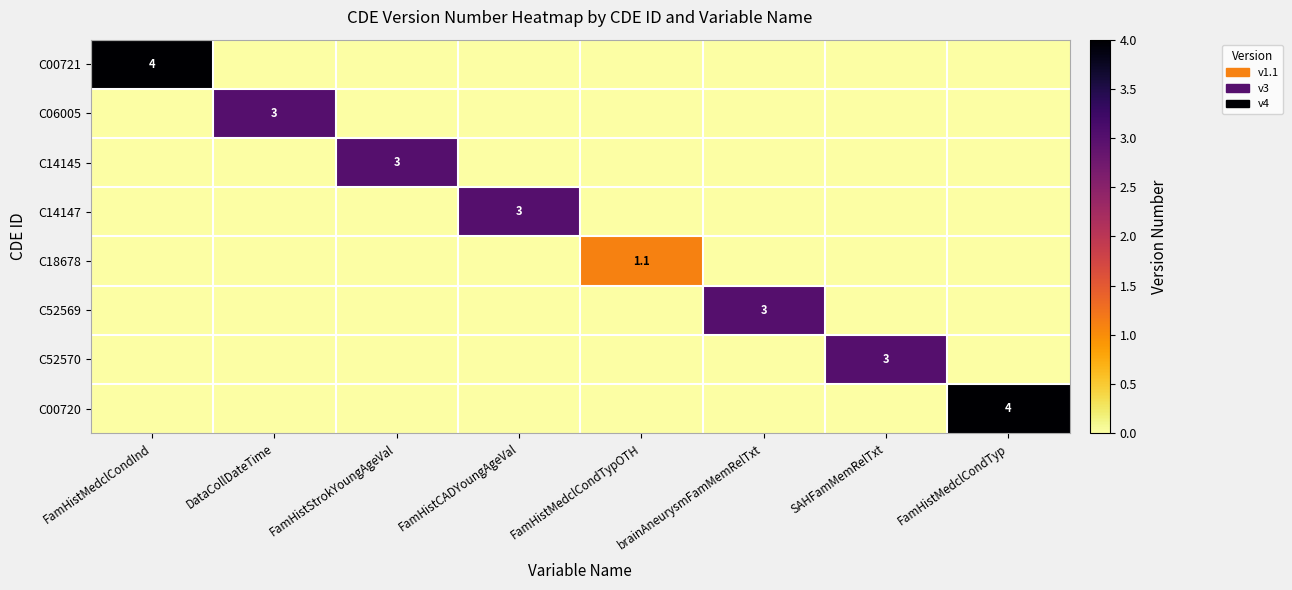

At which category is the sum across all series the highest?

FamHistMedclCondInd